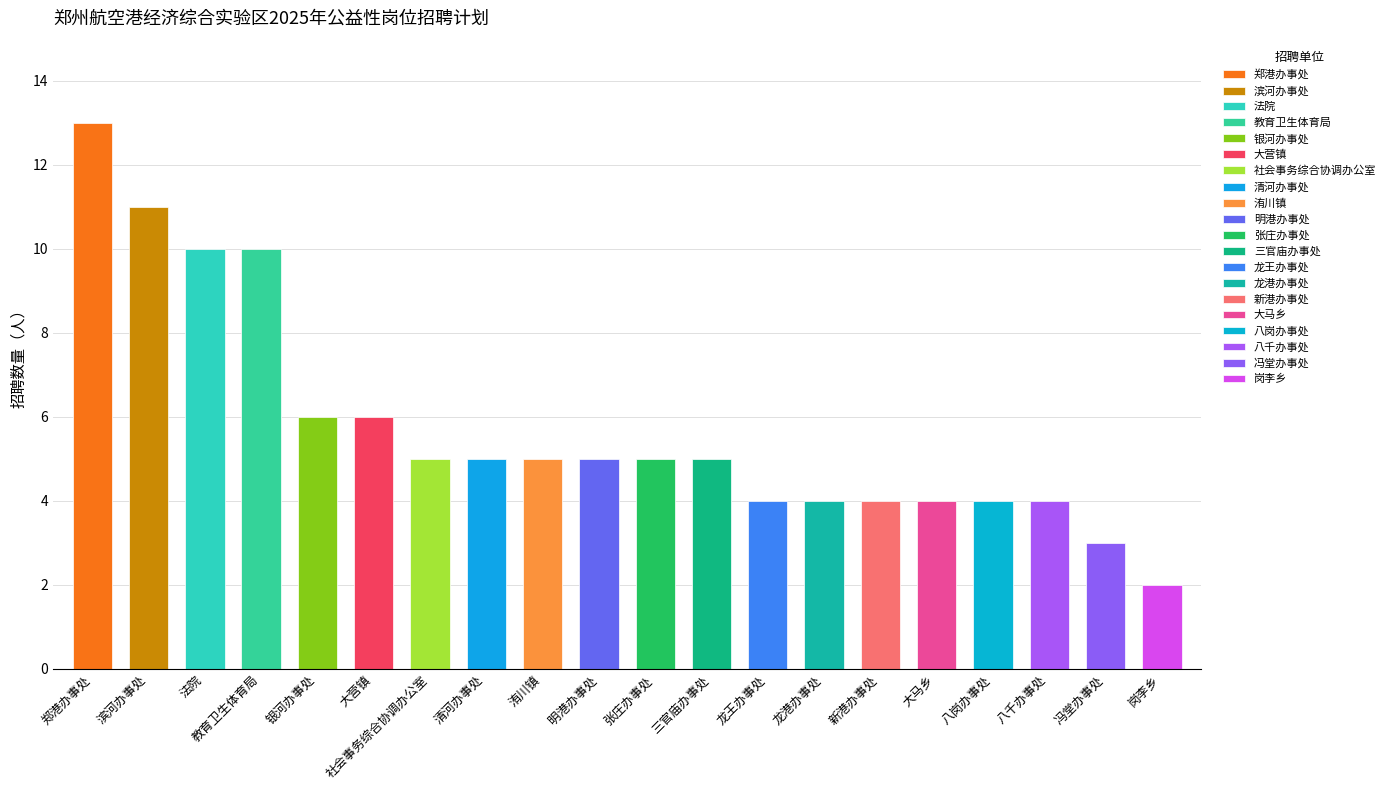

Count the number of categories in the chart.

20